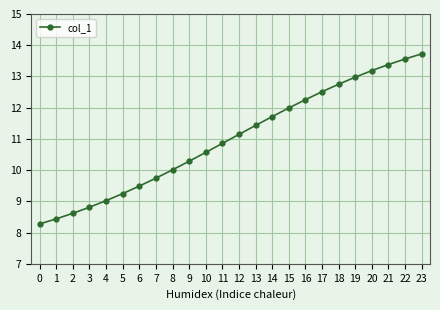

What is the difference between the values at 18 and 11?

1.9